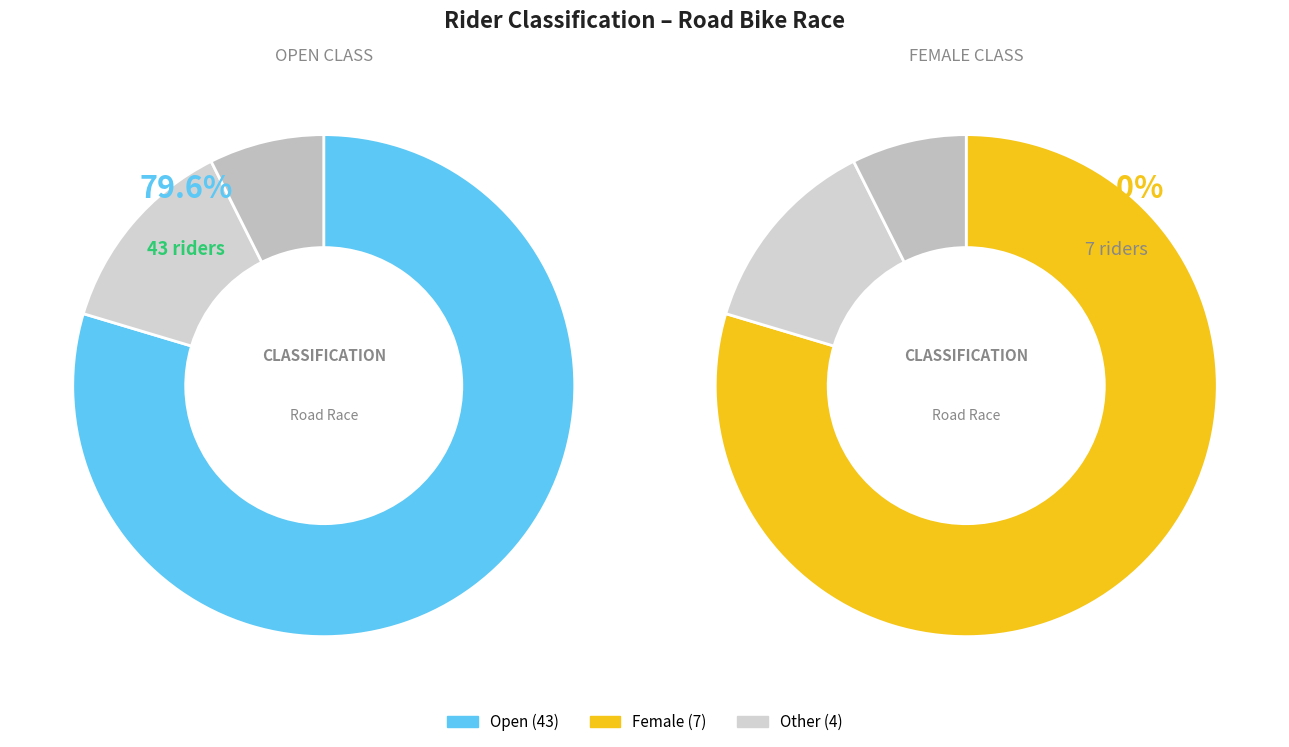

Does Other account for over 50% of the chart?

No